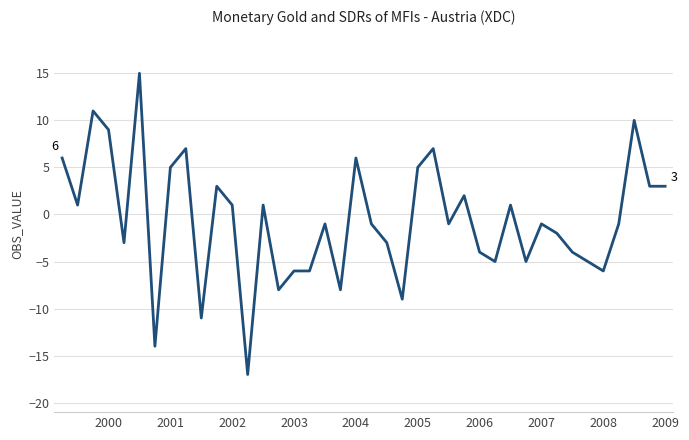

Does the chart display data point markers on the line(s)?

No